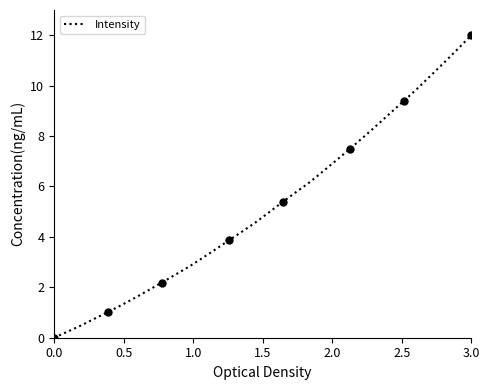

What is the maximum value shown in the chart?

12.0